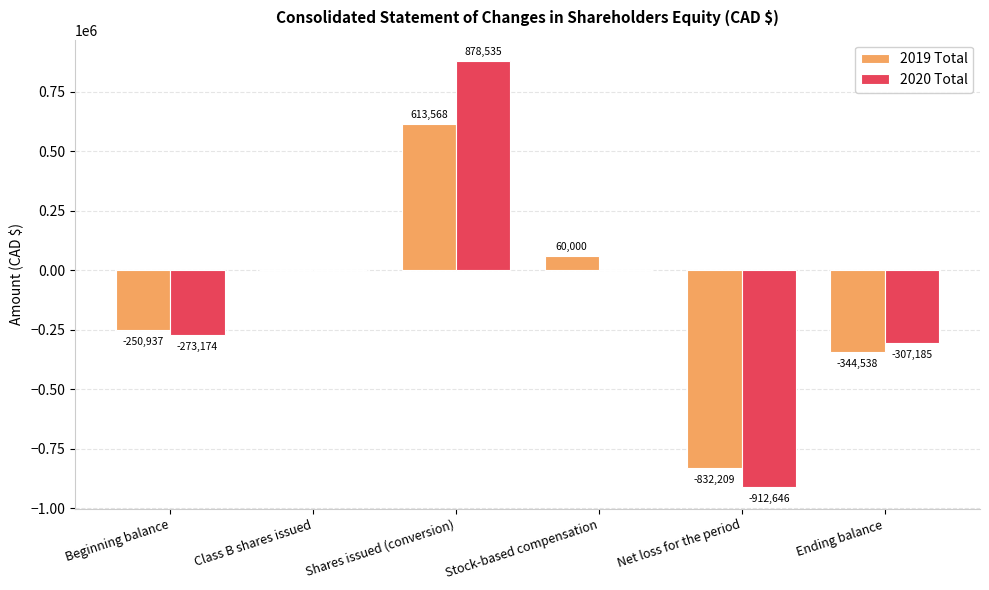

What is the maximum value for 2020 Total?

878535